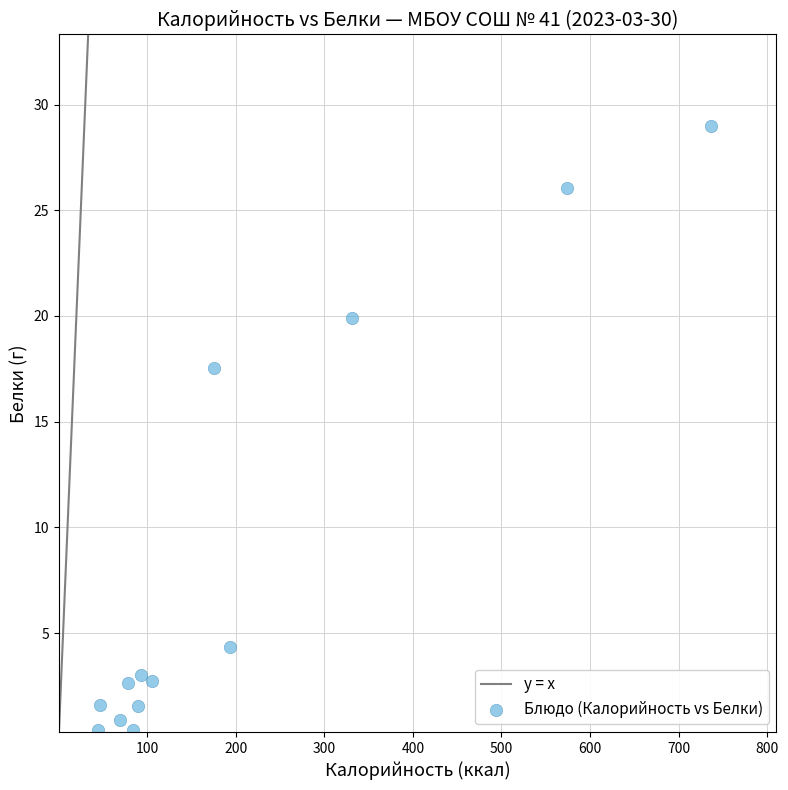

What Y value in the scatter plot is closest to 14?

17.6